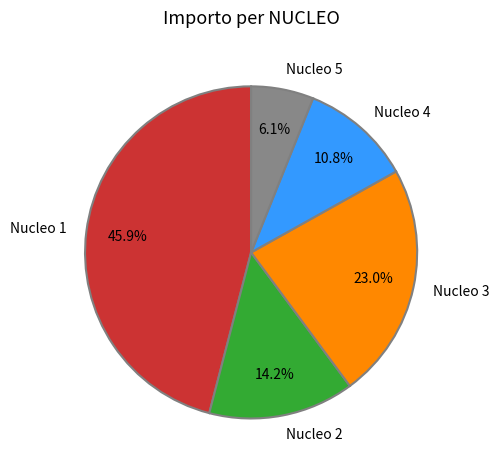

Which category has the biggest portion of the pie?

Nucleo 1